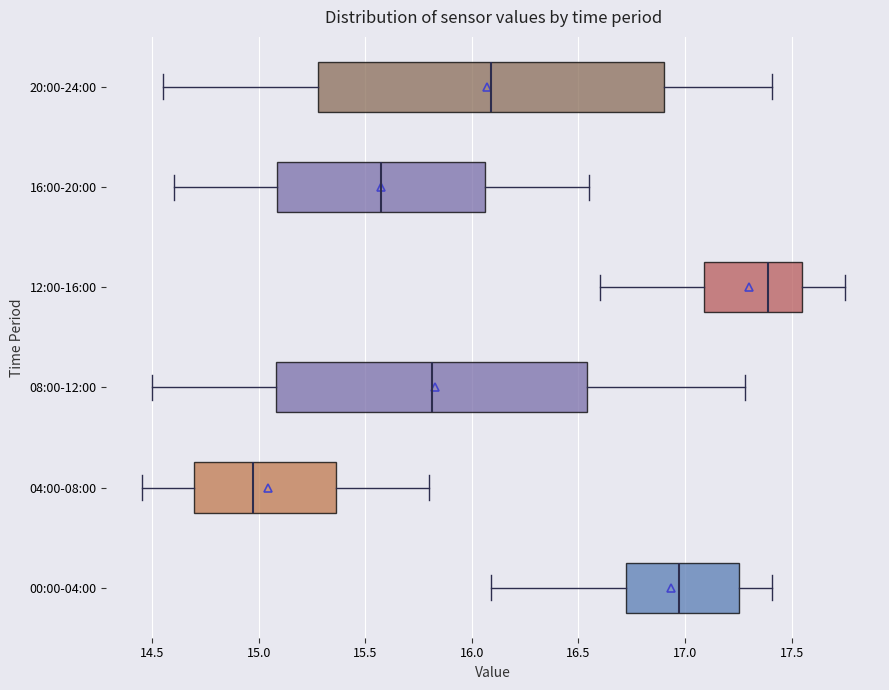

Which box has the furthest to the right median line?

12:00-16:00